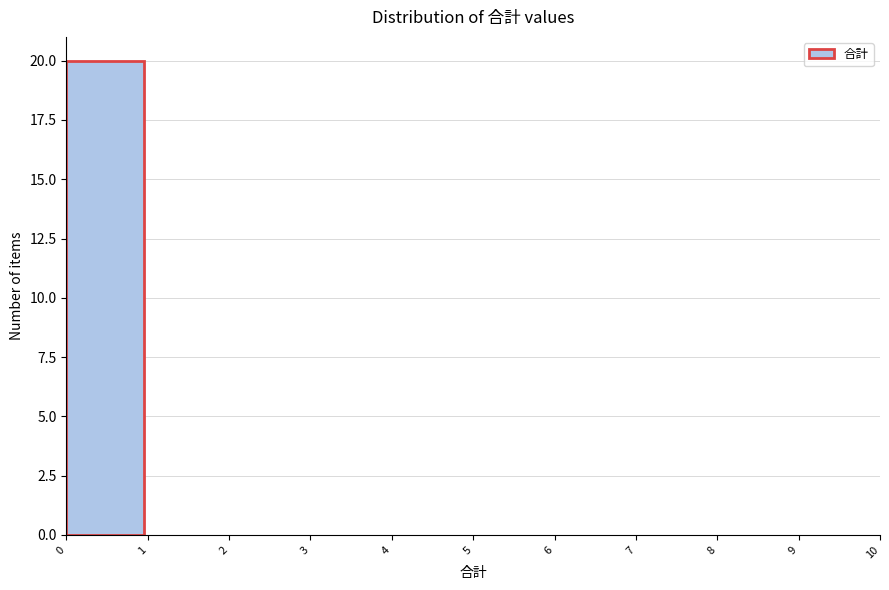

How tall is the bar that spans 0 to 1 on the x-axis? The values are not printed on the chart, so give them approximately, as read against the axis.

20